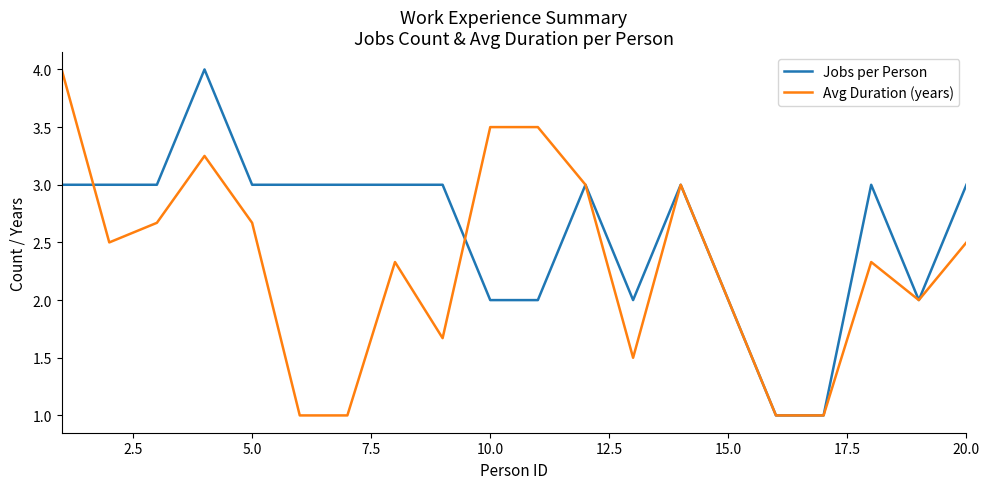

What is the maximum value for Jobs per Person?

4.0